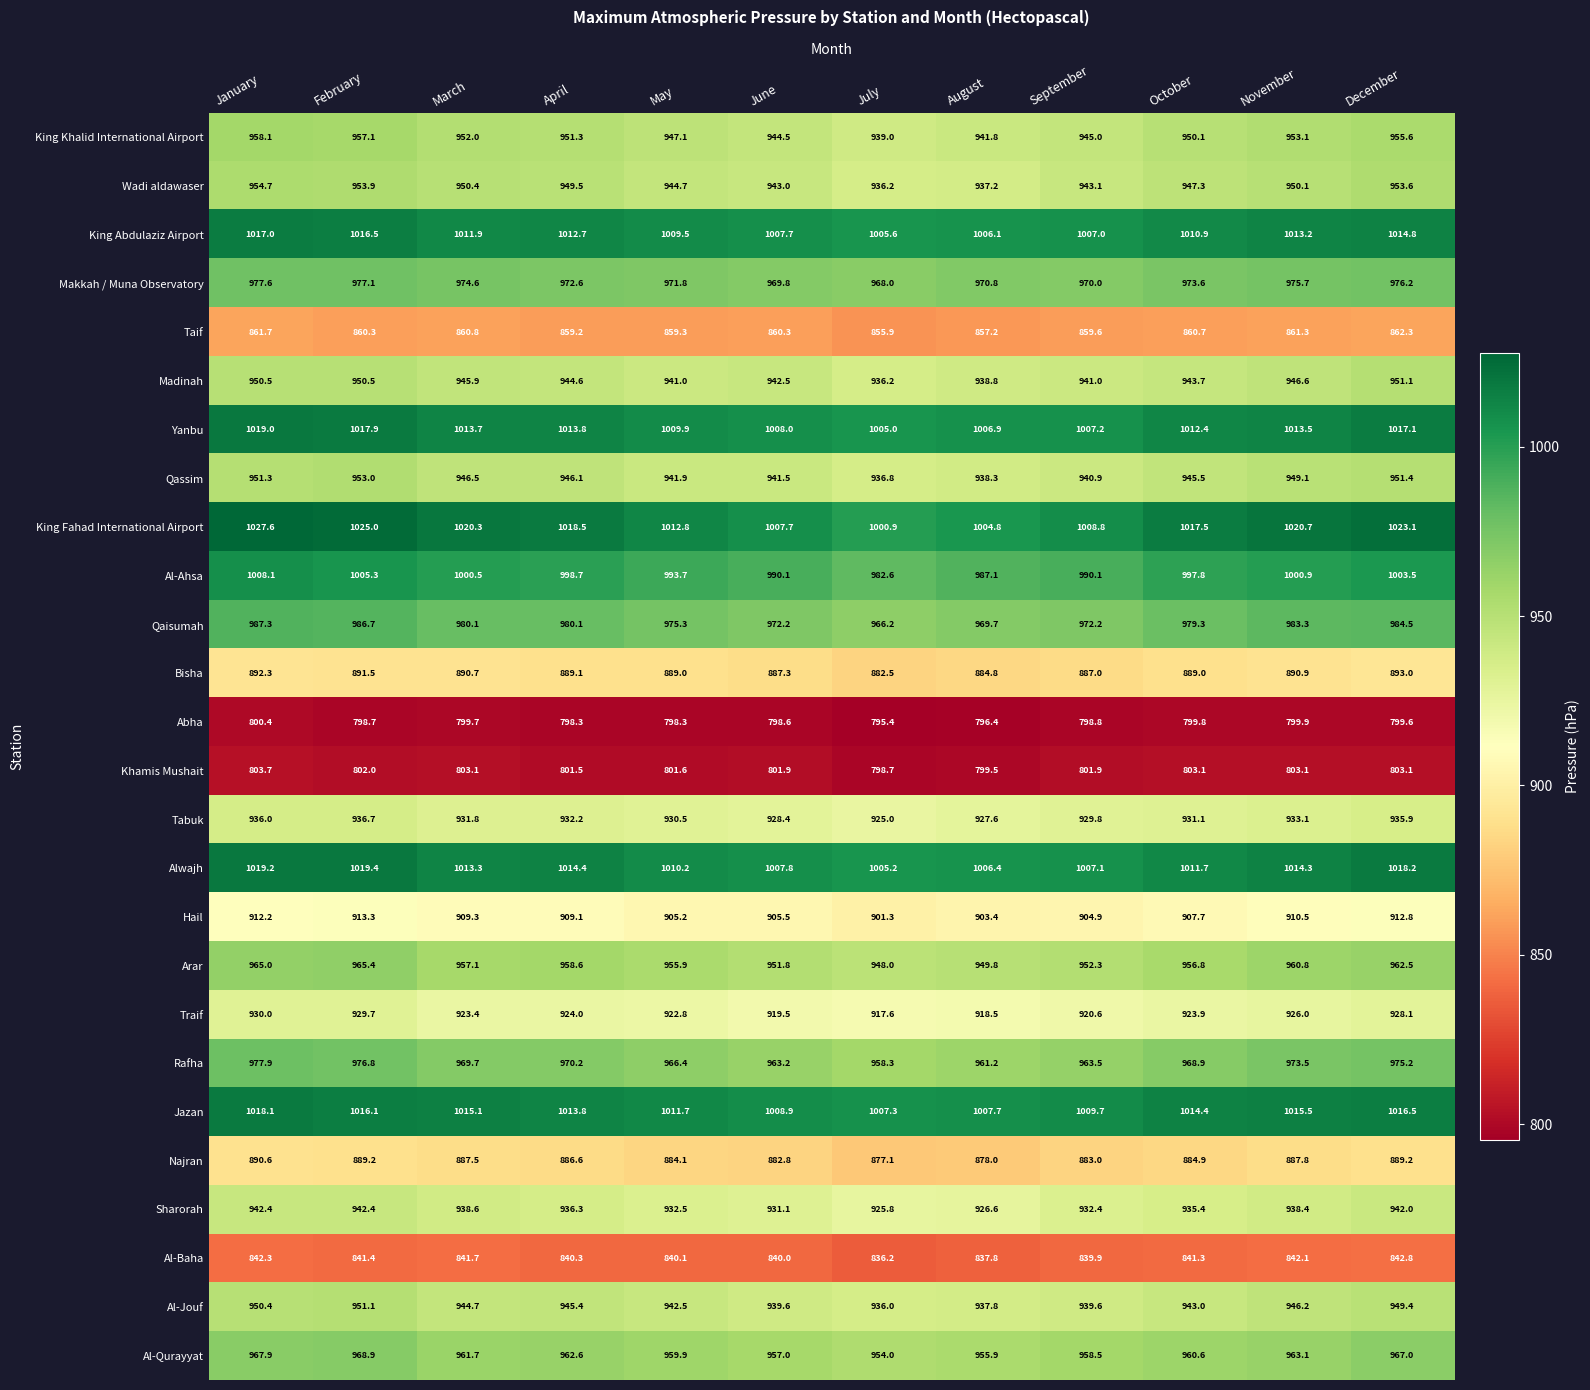

At how many categories does at least one series exceed 841?

12